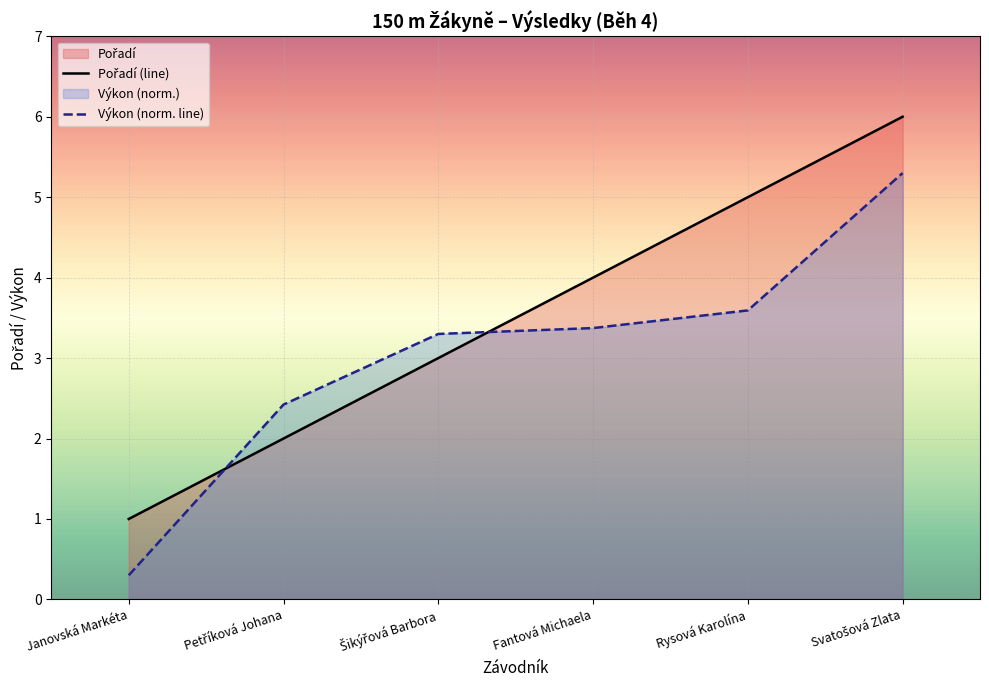

What is the difference between the maximum and minimum values in the Pořadí (line) series?

5.0